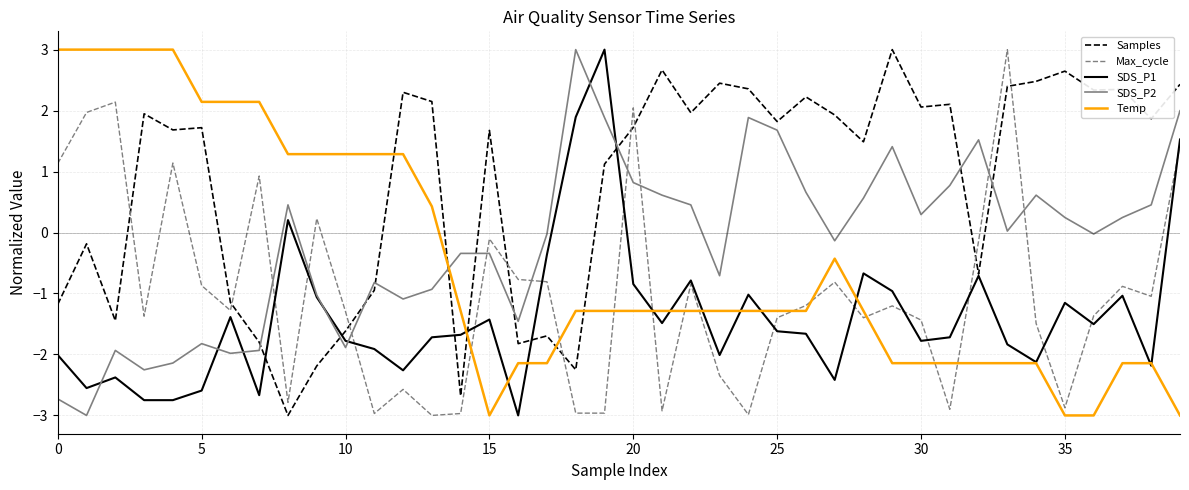

What is the maximum value for Max_cycle?

3.0